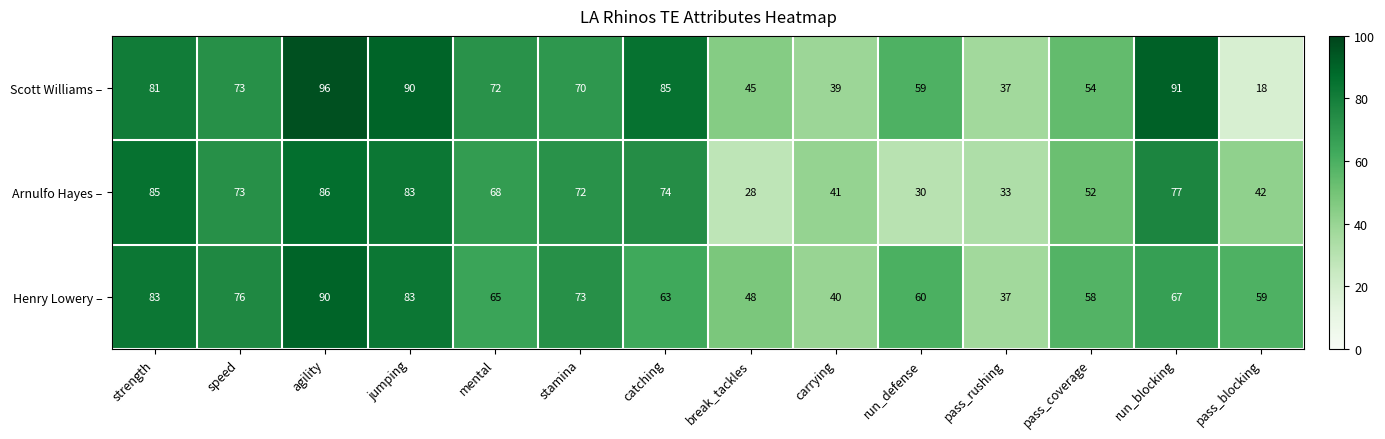

Which series changed the most between pass_coverage and run_blocking?

Scott Williams –